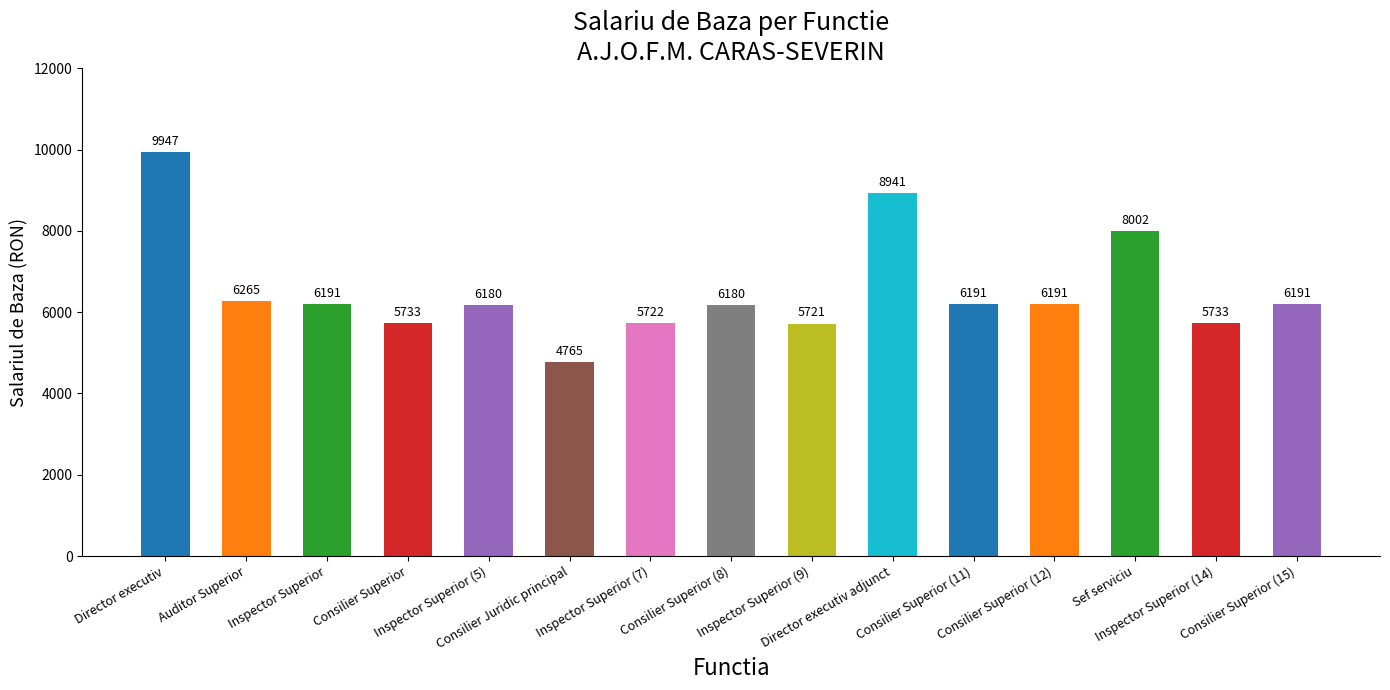

What is the value of the 11th bar from the left?

6191